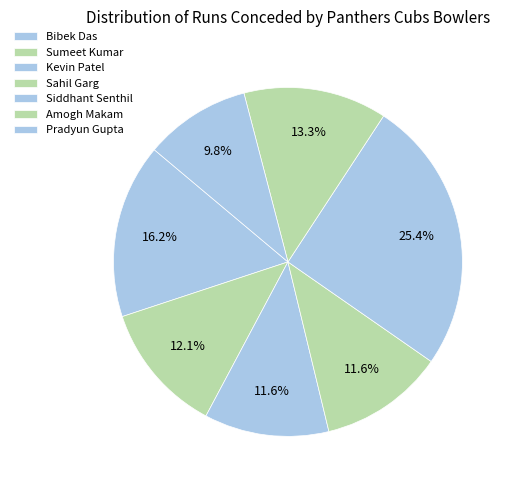

Does any single category account for the majority?

No